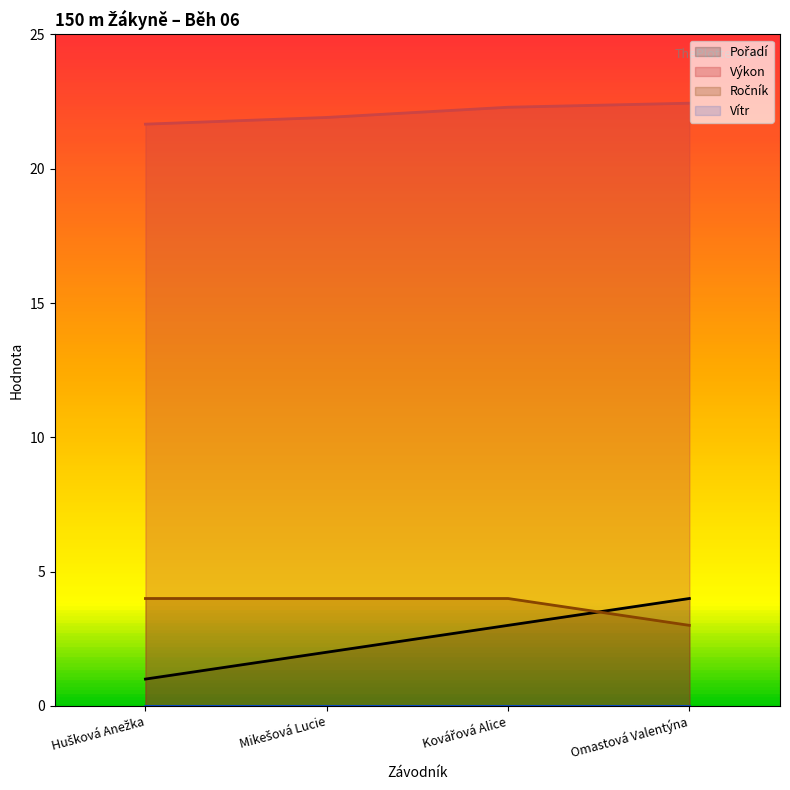

What is the sum of the Pořadí values at Kovářová Alice and Omastová Valentýna?

7.0